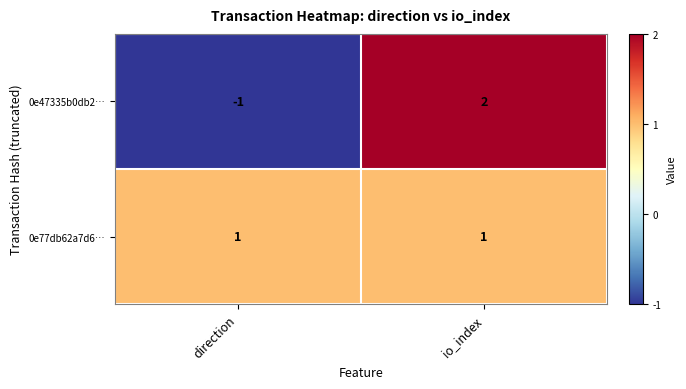

At io_index, list the series in order from largest to smallest.

0e47335b0db2…, 0e77db62a7d6…